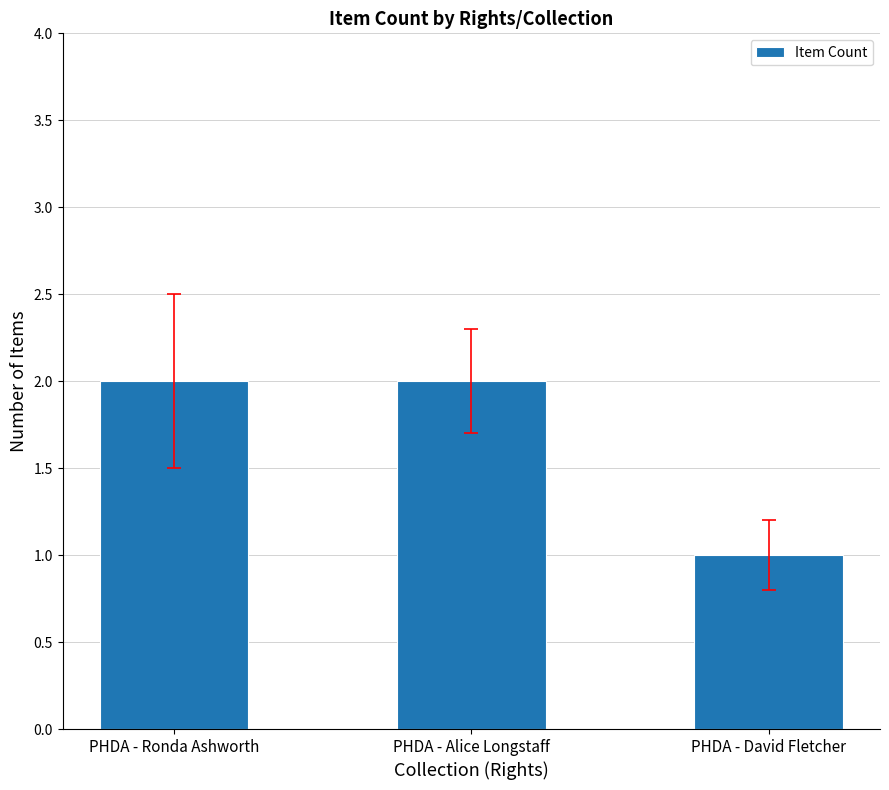

What is the sum of all values?

5